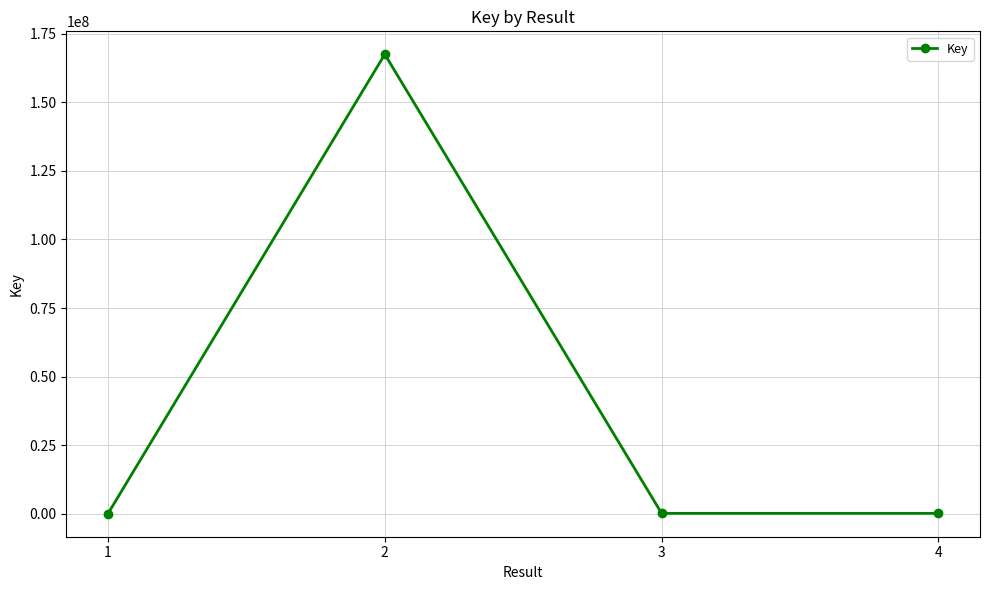

What is the difference between the maximum and minimum values?

167514975